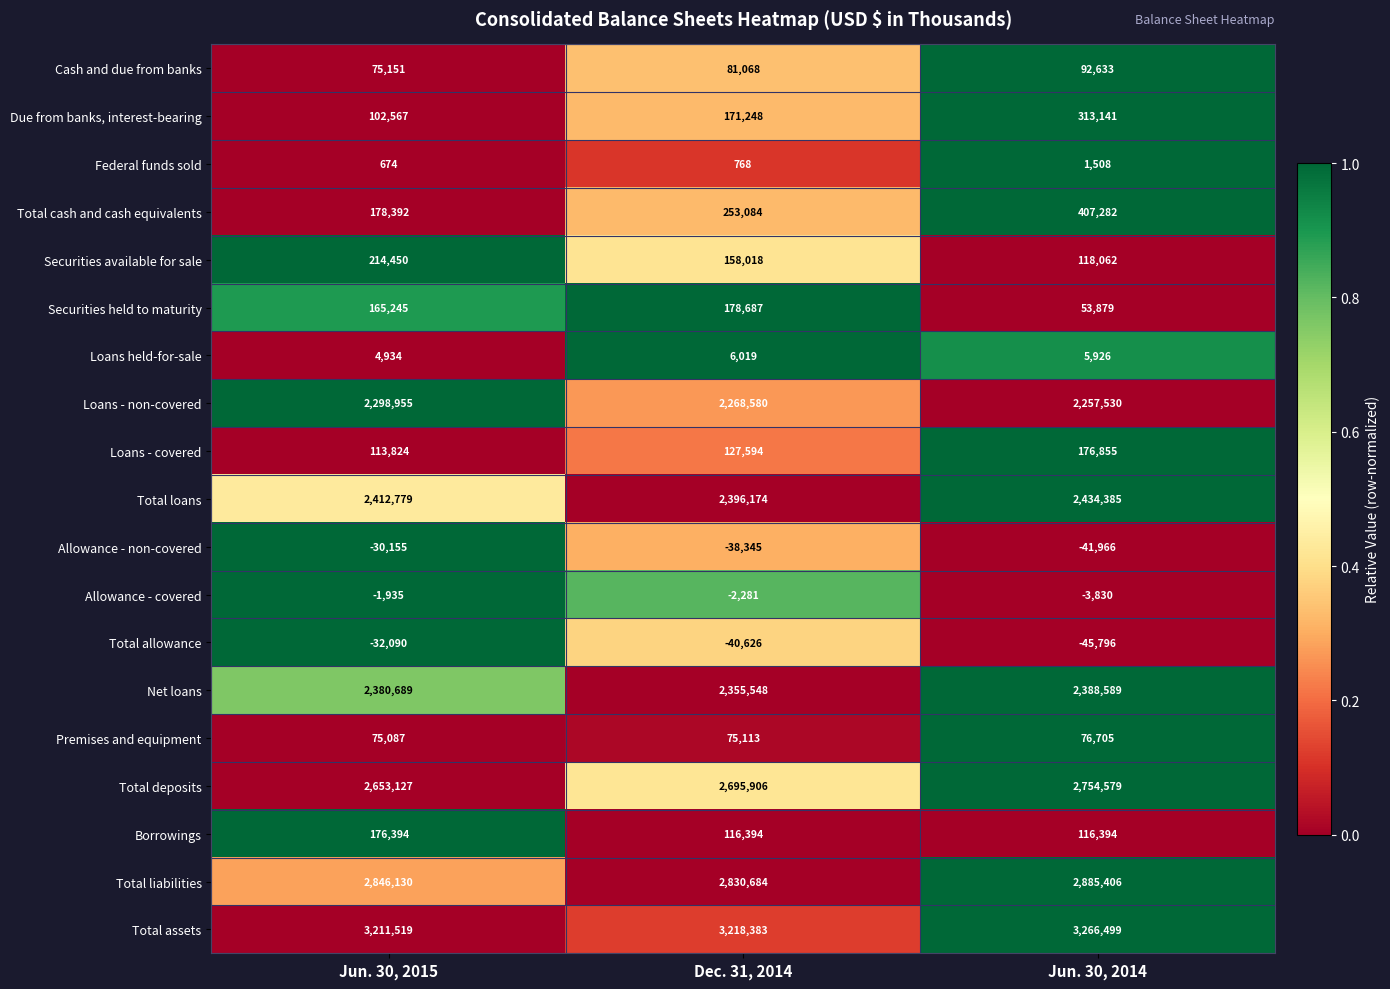

At how many categories does at least one series exceed 0?

3